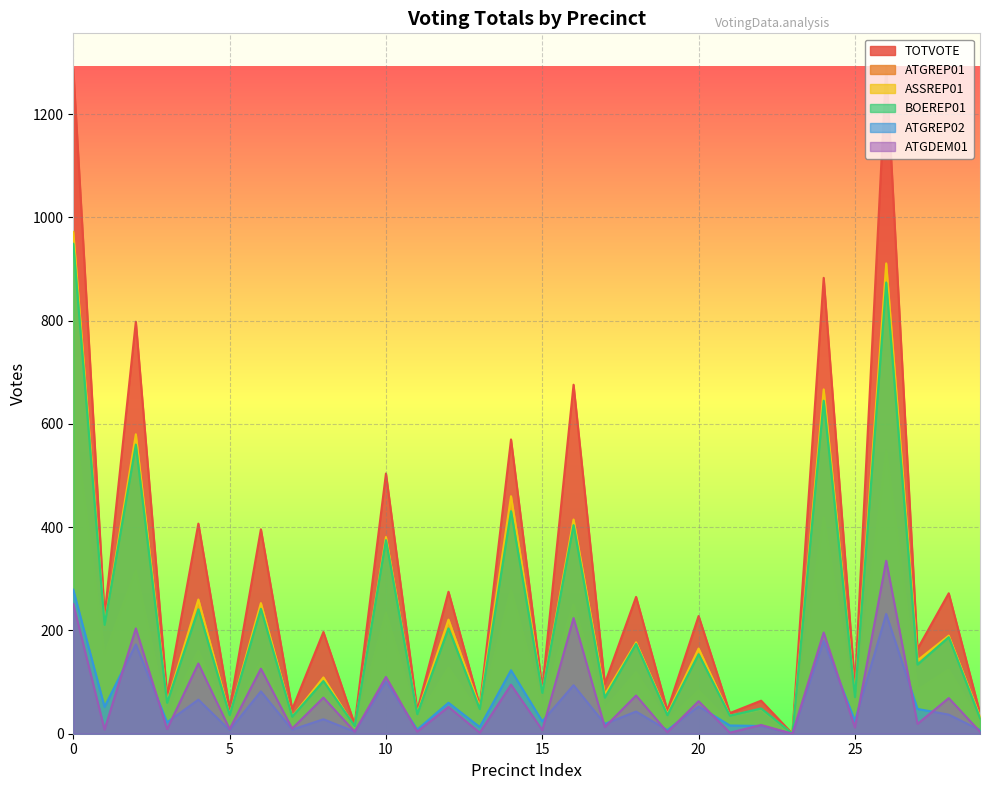

Reading left to right, transcribe all the data shown in this chart.

TOTVOTE: 0=1288	1=228	2=798	3=73	4=407	5=49	6=396	7=47	8=197	9=18	10=504	11=45	12=275	13=54	14=570	15=87	16=676	17=97	18=265	19=45	20=228	21=40	22=64	23=0	24=883	25=92	26=1292	27=164	28=272	29=40
ATGREP01: 0=621	1=153	2=316	3=35	4=160	5=28	6=139	7=25	8=74	9=8	10=234	11=29	12=128	13=38	14=278	15=56	16=250	17=48	18=119	19=25	20=84	21=21	22=24	23=0	24=419	25=46	26=548	27=85	28=124	29=22
ASSREP01: 0=972	1=211	2=580	3=61	4=260	5=36	6=253	7=33	8=109	9=13	10=381	11=39	12=221	13=51	14=460	15=79	16=415	17=76	18=177	19=38	20=165	21=35	22=47	23=0	24=667	25=72	26=911	27=142	28=190	29=33
BOEREP01: 0=949	1=211	2=560	3=60	4=241	5=36	6=242	7=33	8=102	9=15	10=375	11=38	12=204	13=48	14=431	15=79	16=404	17=70	18=174	19=36	20=154	21=35	22=49	23=0	24=645	25=71	26=874	27=134	28=187	29=30
ATGREP02: 0=279	1=52	2=173	3=22	4=66	5=7	6=82	7=8	8=28	9=4	10=101	11=8	12=60	13=13	14=123	15=24	16=94	17=19	18=43	19=7	20=53	21=16	22=15	23=0	24=180	25=25	26=232	27=48	28=37	29=7
ATGDEM01: 0=251	1=8	2=204	3=9	4=136	5=9	6=126	7=10	8=70	9=4	10=110	11=4	12=52	13=2	14=95	15=7	16=224	17=13	18=74	19=3	20=63	21=2	22=17	23=0	24=196	25=12	26=335	27=19	28=69	29=4